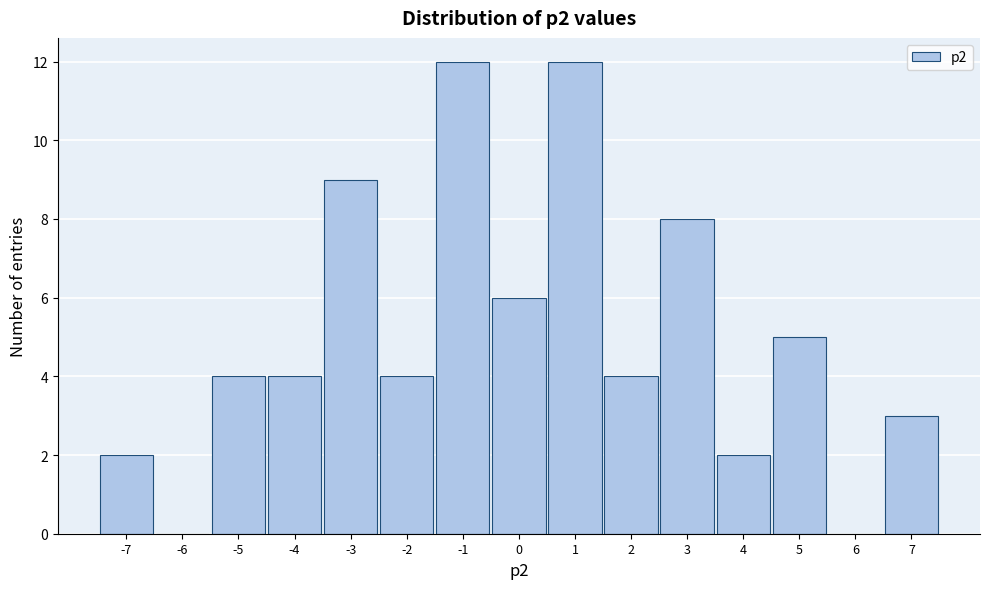

Reading left to right, list every bar in this chart as the range it spans on the x-axis followed by its height. The values are not printed on the chart, so give them approximately, as read against the axis.

-7.5 to -6.5: 2
-6.5 to -5.5: 0
-5.5 to -4.5: 4
-4.5 to -3.5: 4
-3.5 to -2.5: 9
-2.5 to -1.5: 4
-1.5 to -0.5: 12
-0.5 to 0.5: 6
0.5 to 1.5: 12
1.5 to 2.5: 4
2.5 to 3.5: 8
3.5 to 4.5: 2
4.5 to 5.5: 5
5.5 to 6.5: 0
6.5 to 7.5: 3